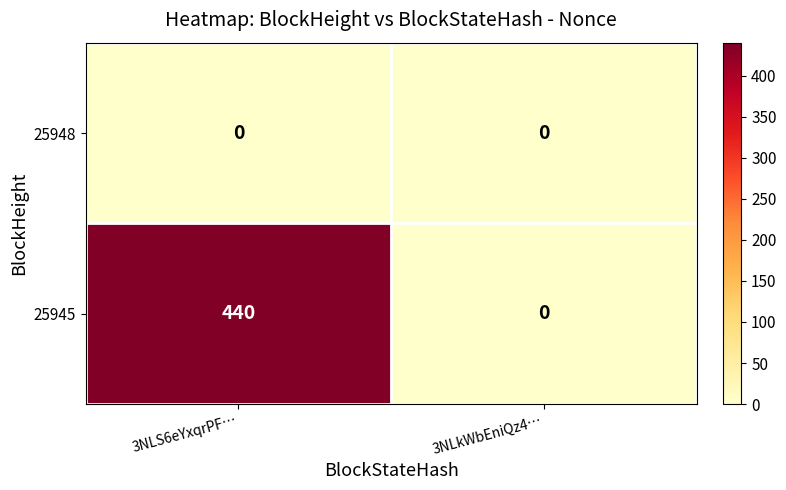

At which category is the sum across all series the highest?

3NLS6eYxqrPF…